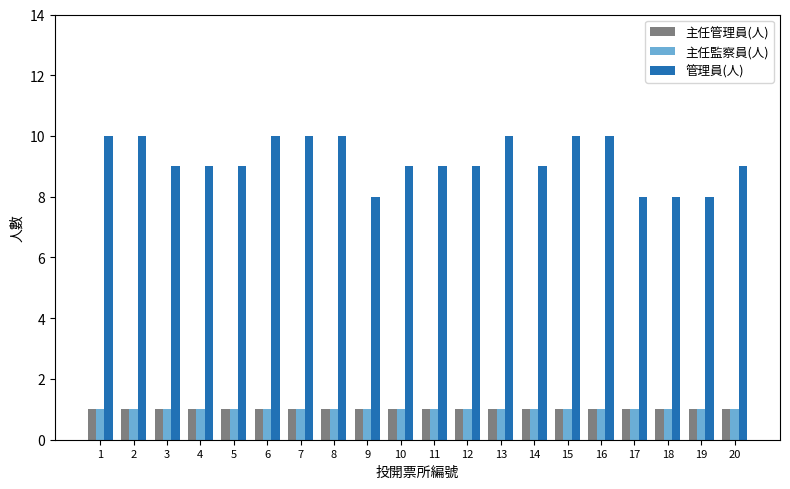

Which series has the largest total across all categories?

管理員(人)